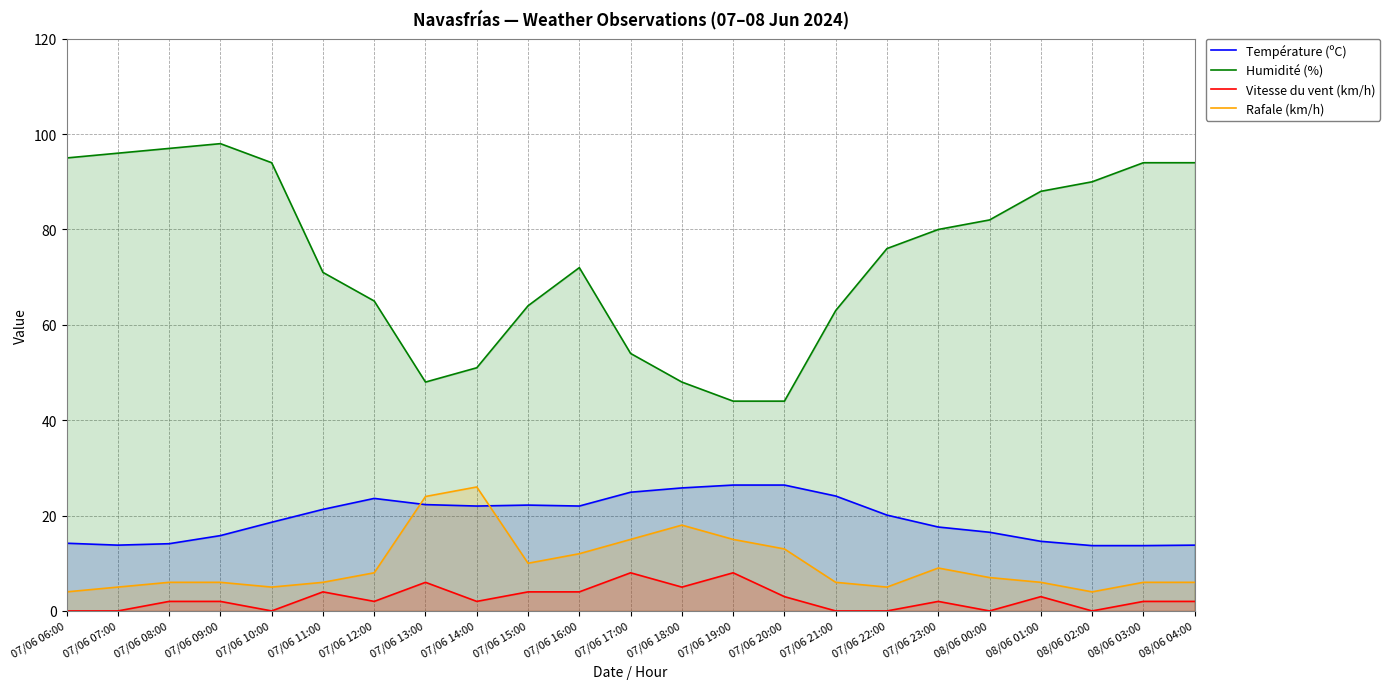

What value does the Vitesse du vent (km/h) series have at 07/06 20:00?

3.0